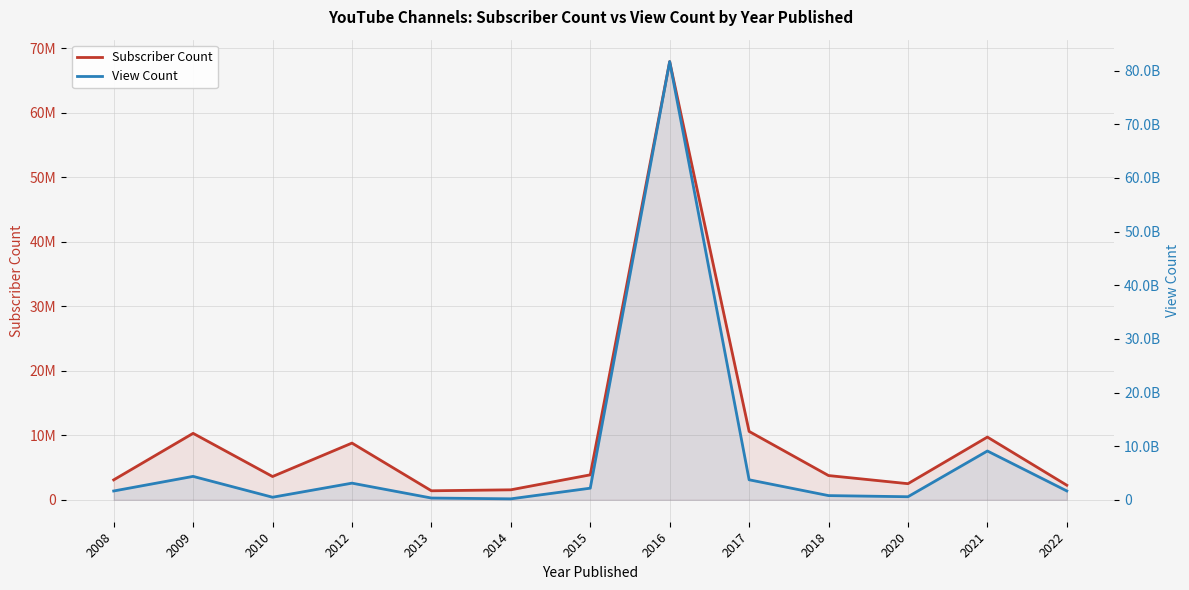

Rank the series at 2020 from highest to lowest value.

View Count, Subscriber Count